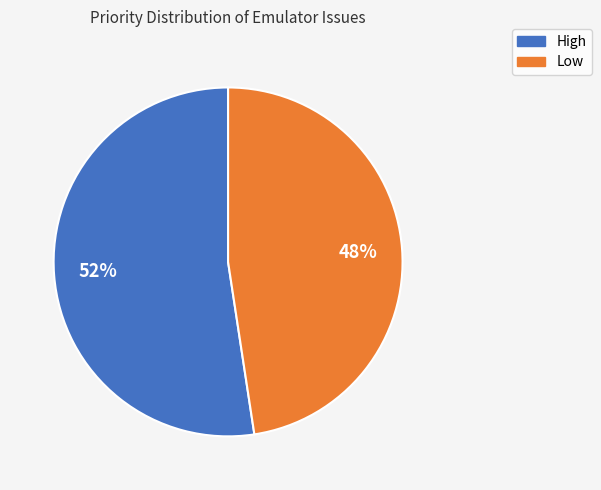

Approximately how many times larger is the value at High compared to Low?

1.1